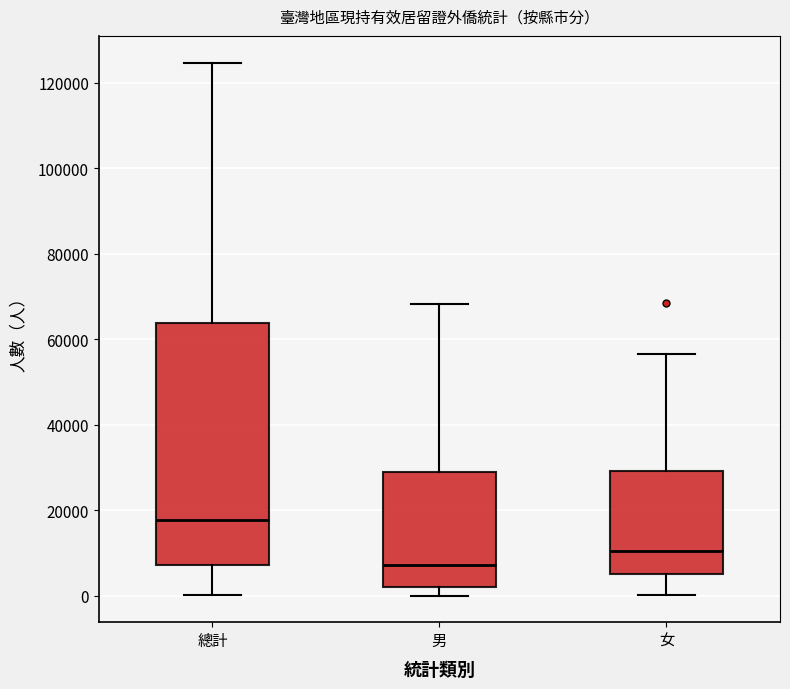

Reading left to right, transcribe this box plot: for each box, give where its median line is, the range the box spans, and where its two whiskers end, as read against the y-axis. The values are not printed on the chart, so give them approximately, as read against the axis.

總計: median 18000, box 8000 to 64000, whiskers 0 to 124000
男: median 8000, box 2000 to 28000, whiskers 0 to 68000
女: median 10000, box 6000 to 30000, whiskers 0 to 56000